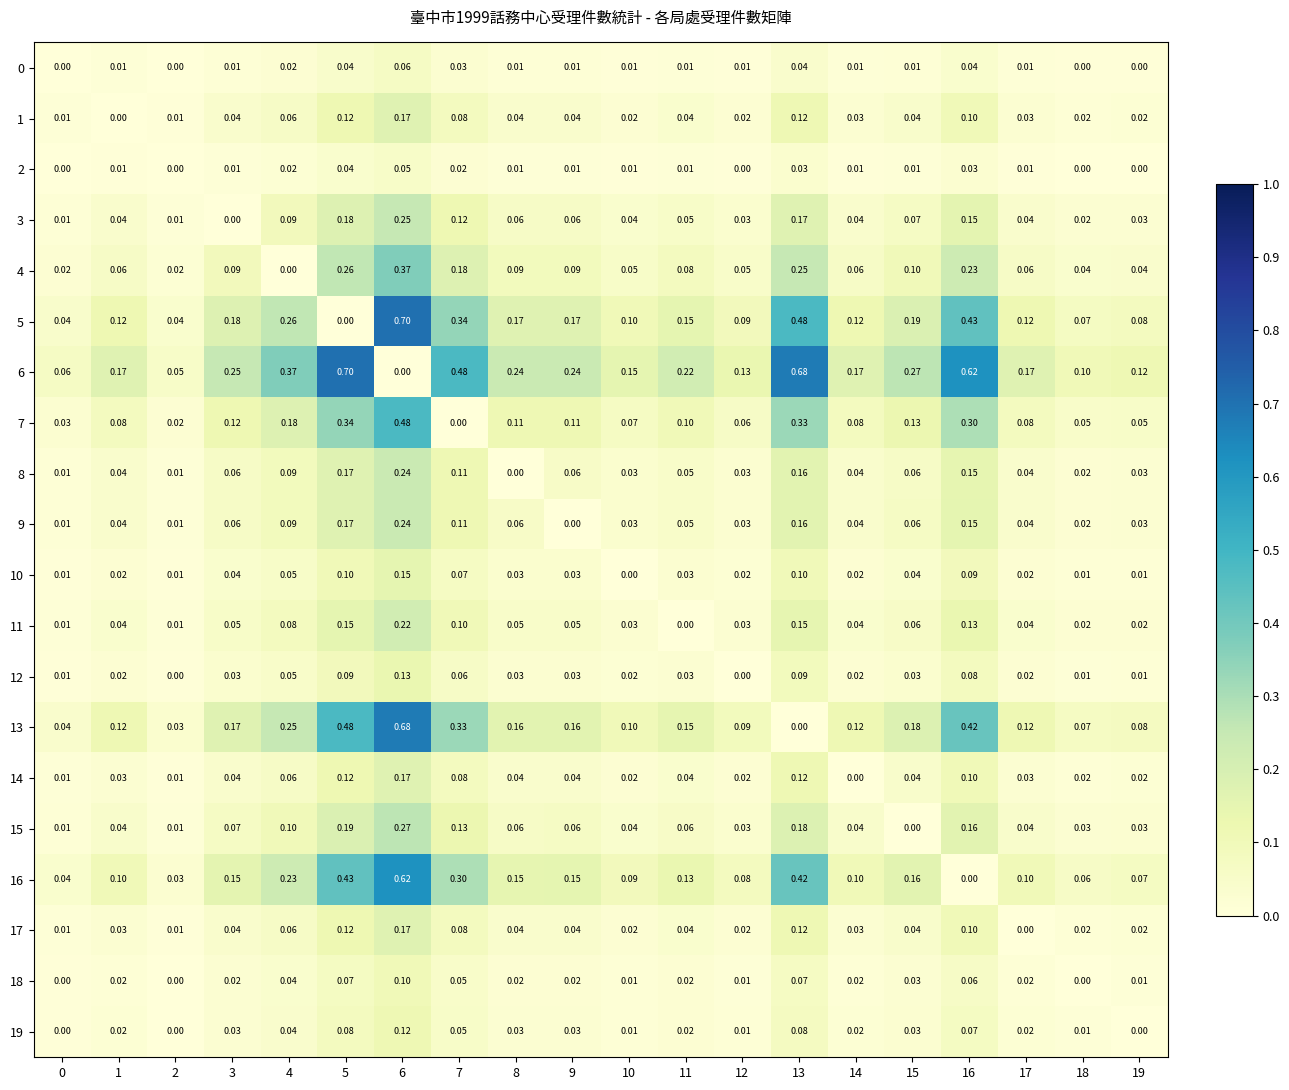

How many positive values does the 19 series have?

17